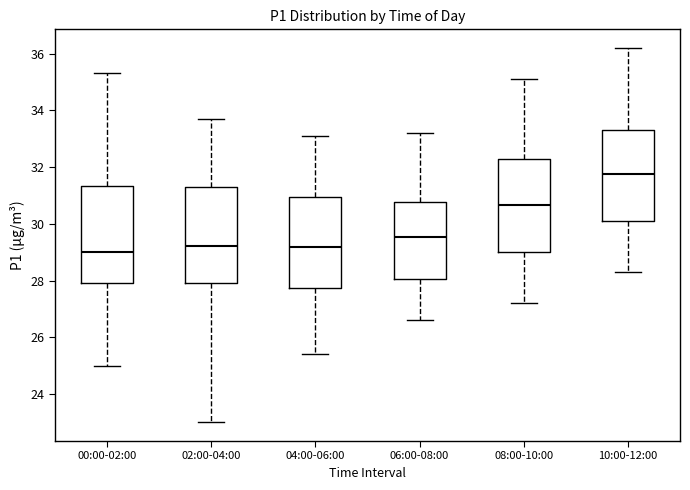

Which box's median line is the lowest?

00:00-02:00